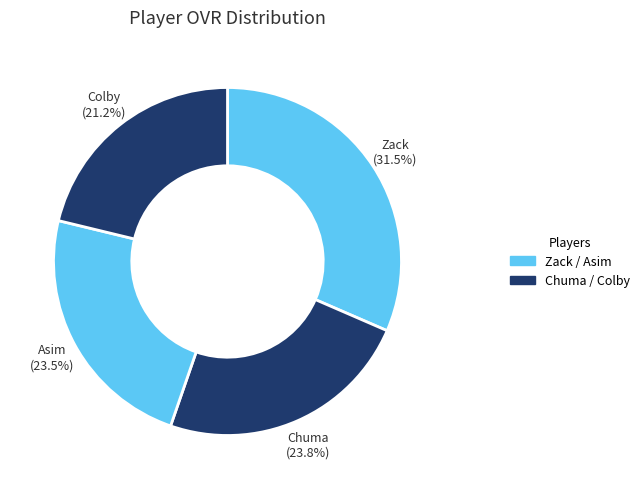

How many slices are in this pie chart?

4